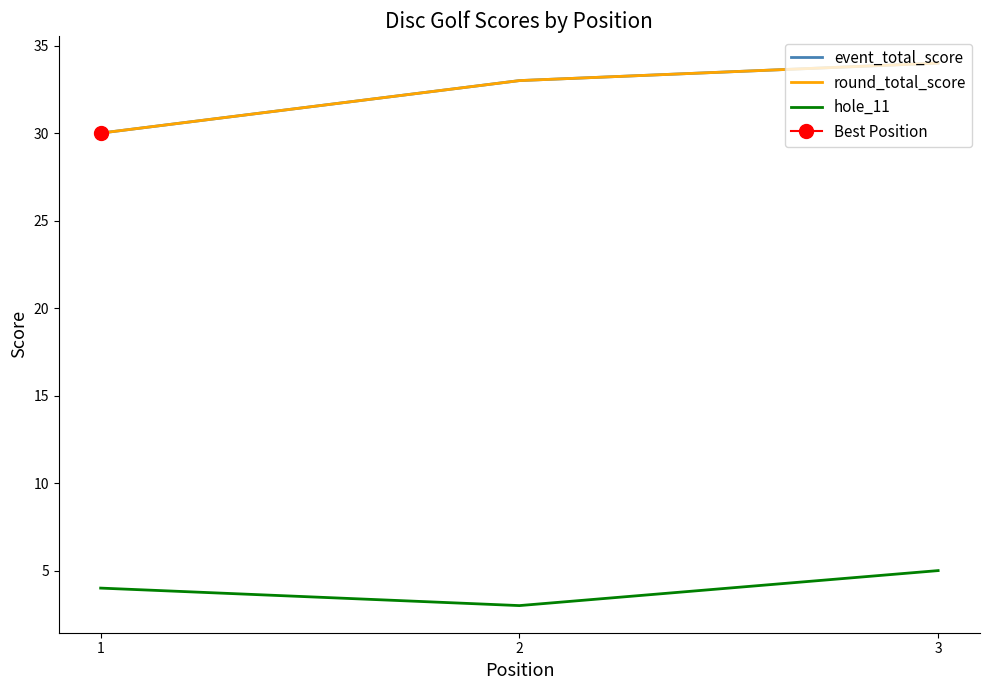

Which has a higher value, 2 or 1?

2